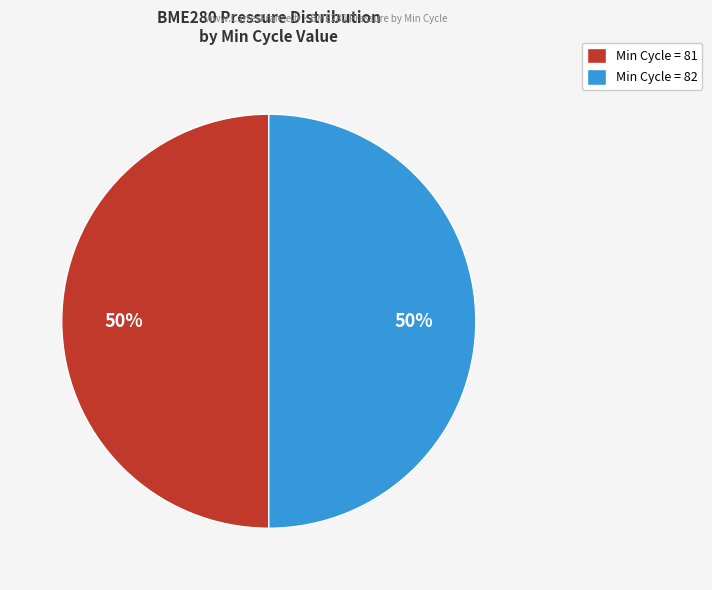

To the nearest percent, what percentage of the pie is Min Cycle = 81?

50%